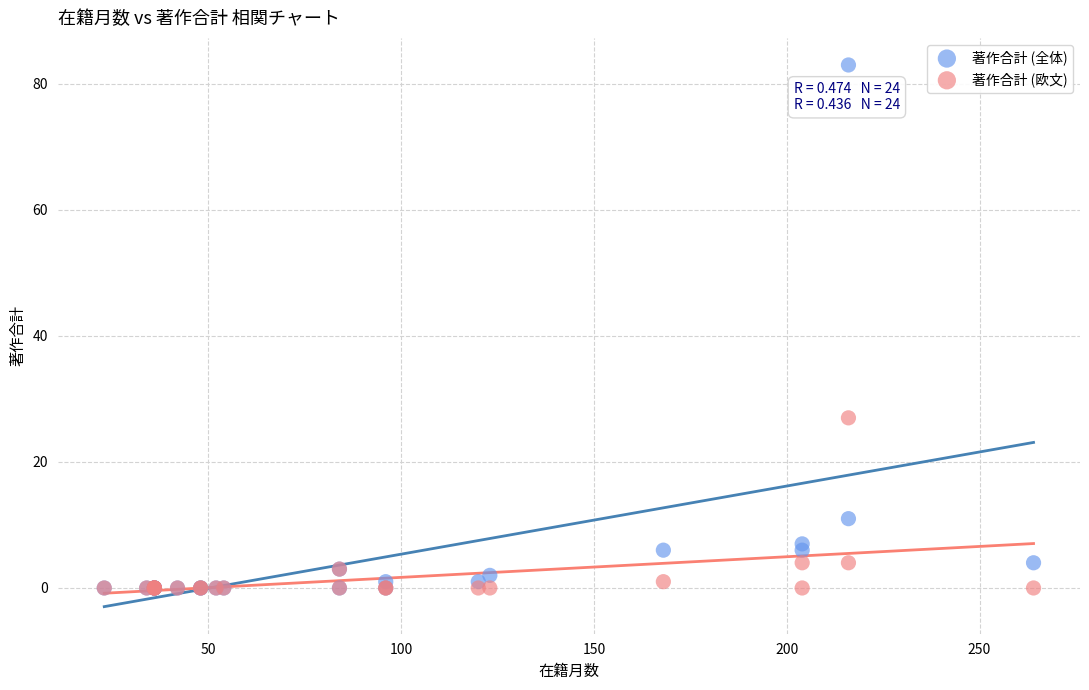

In the 著作合計 (全体) series, what Y value is closest to 41?

11